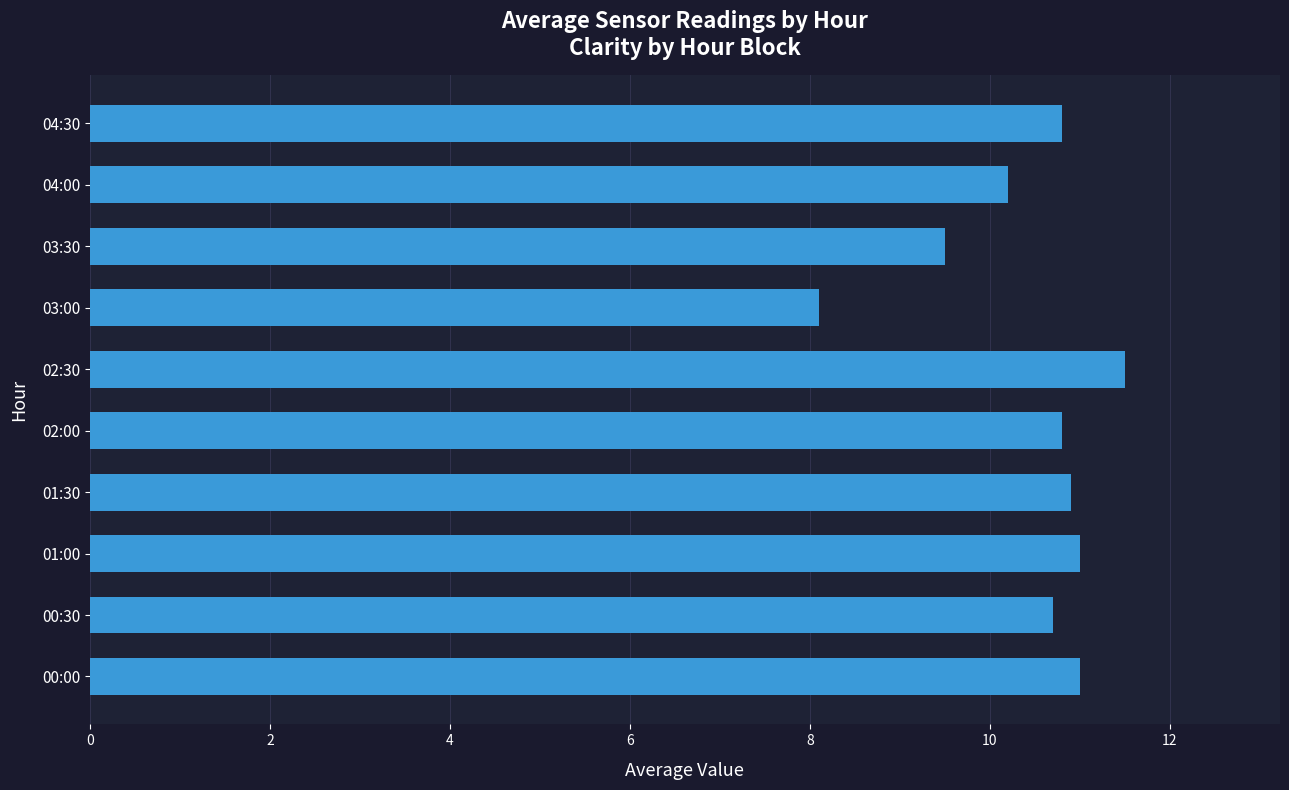

What is the sum of all values?

104.5